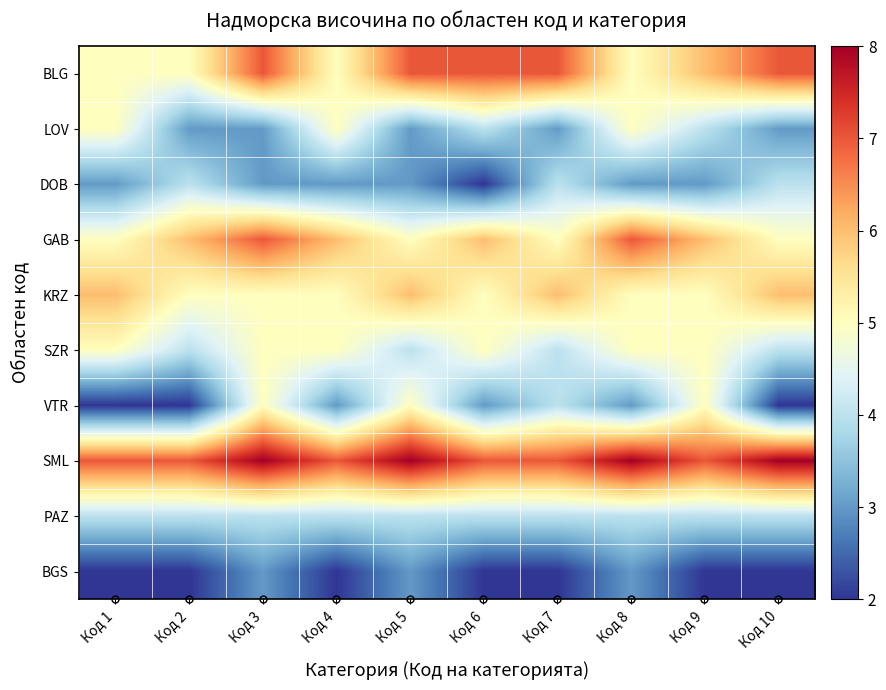

At which category is the sum across all series the highest?

Код 3